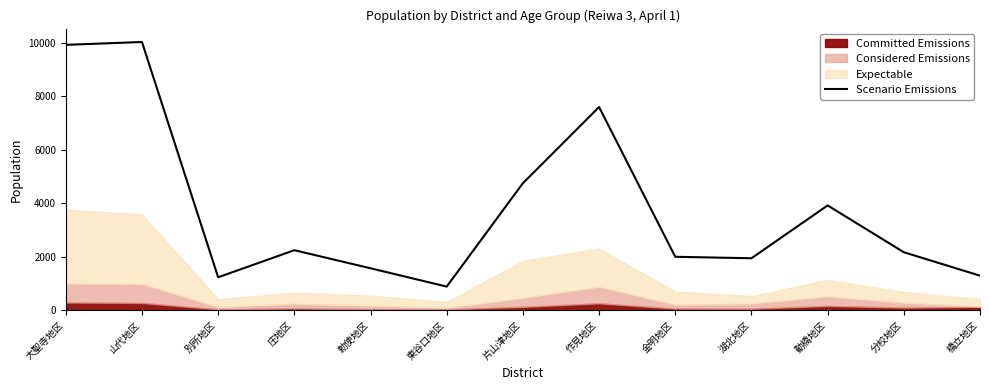

Reading left to right, transcribe all the data shown in this chart.

大聖寺地区=9914	山代地区=10020	別所地区=1229	庄地区=2241	勅使地区=1566	東谷口地区=881	片山津地区=4744	作見地区=7591	金明地区=1995	湖北地区=1940	動橋地区=3914	分校地区=2165	橋立地区=1289